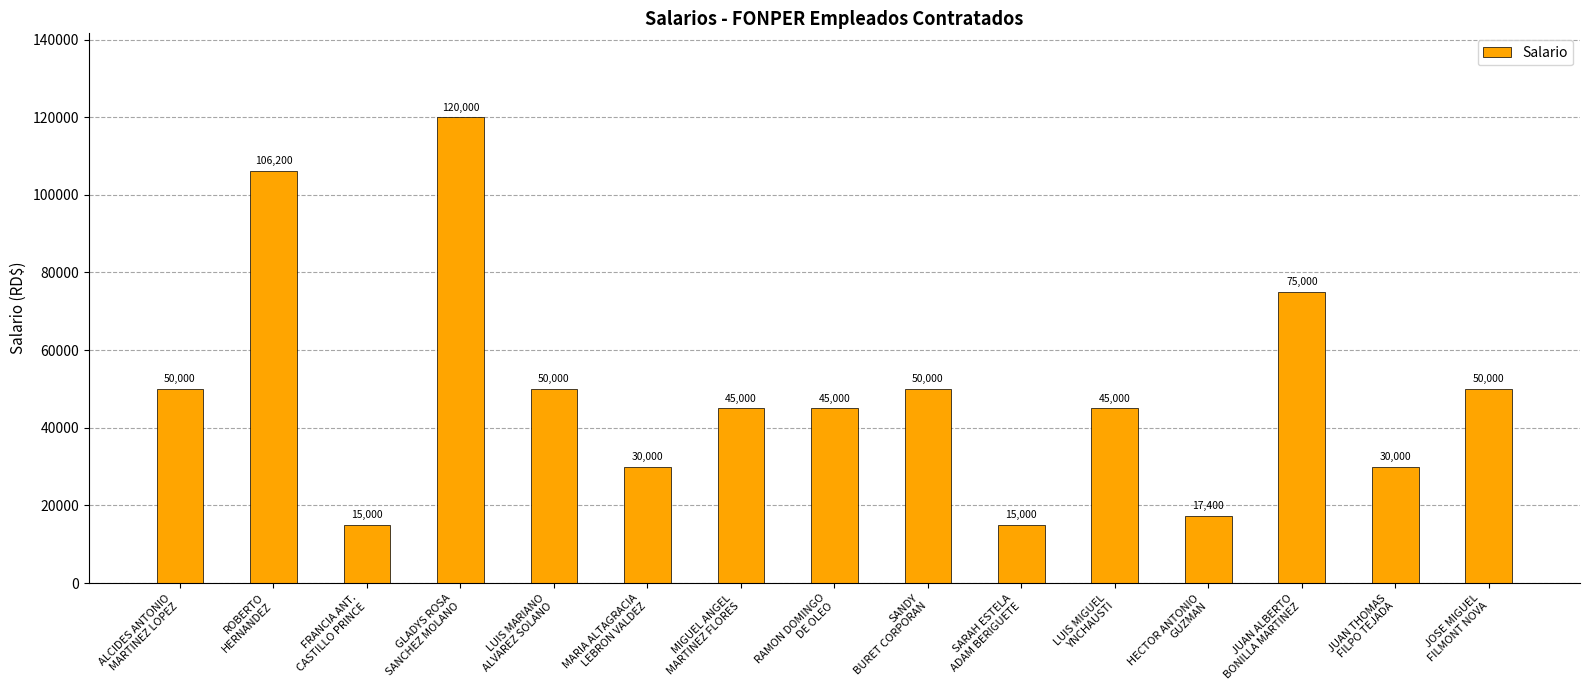

What is the ratio of the value at LUIS MIGUEL
YNCHAUSTI to the value at ROBERTO
HERNANDEZ?

0.4